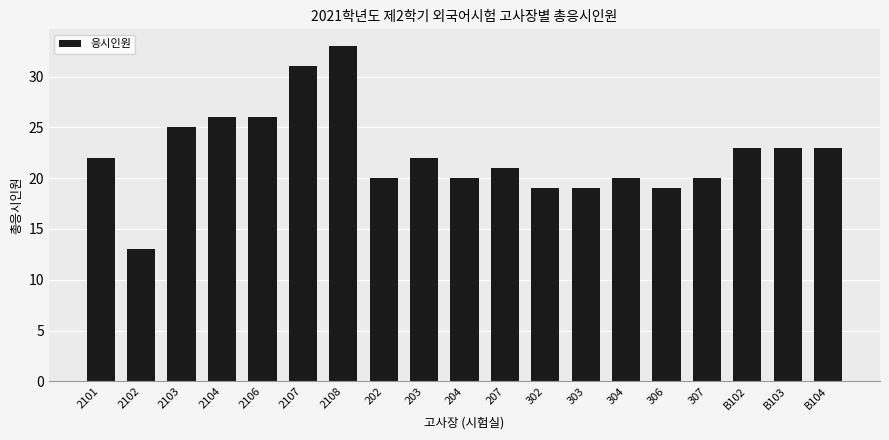

Are the bars horizontal?

No